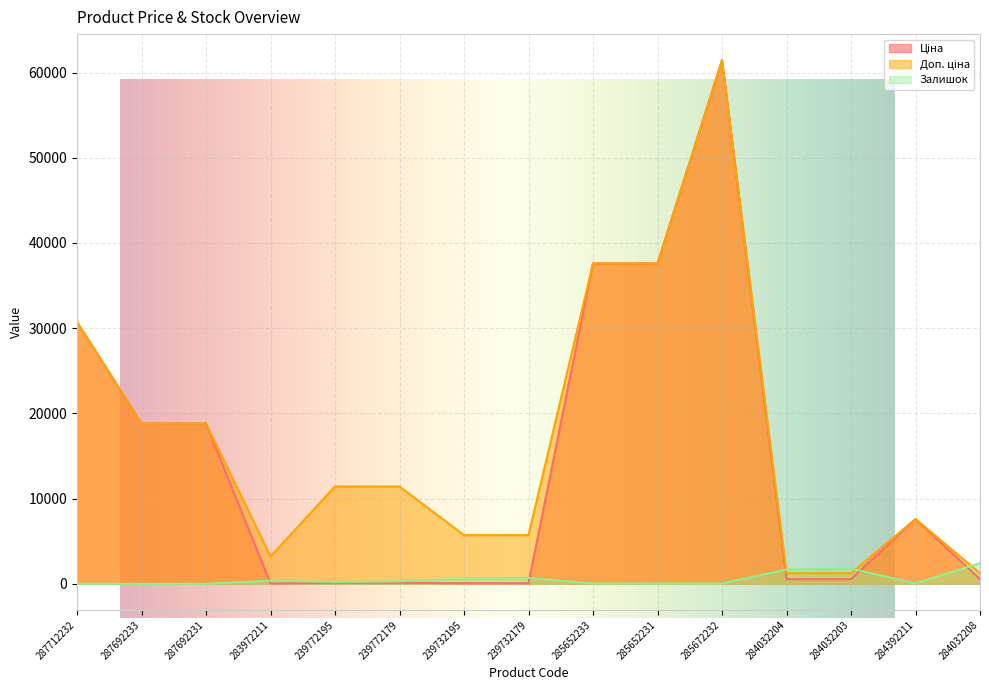

Where is the first local minimum for Залишок?

239772195